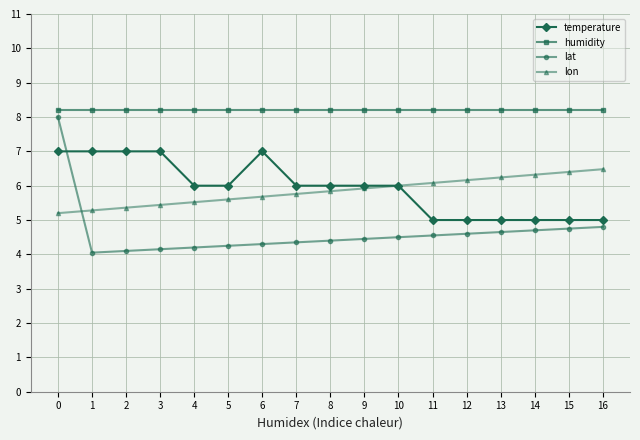

What is the value of the lon point at the 10th from the left?

5.9